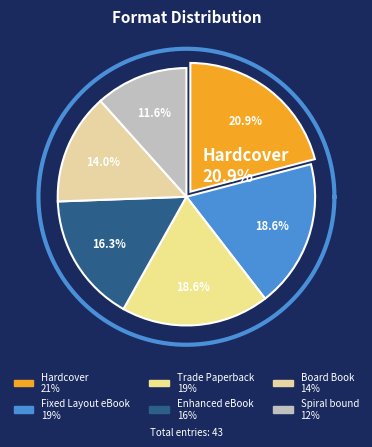

What is the total percentage of Hardcover and Enhanced eBook?

37.2%